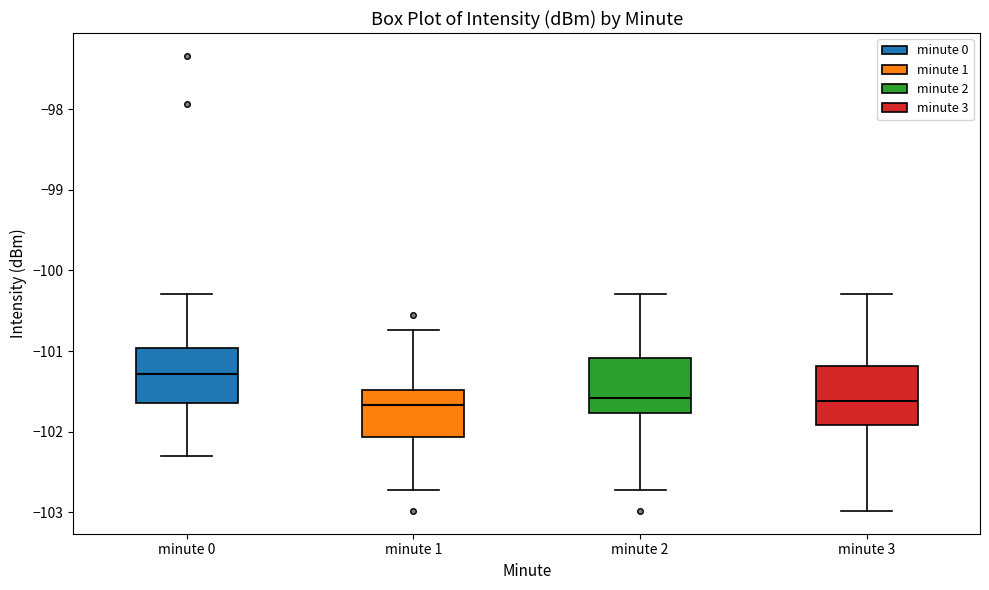

Which box's median line is the highest?

minute 0